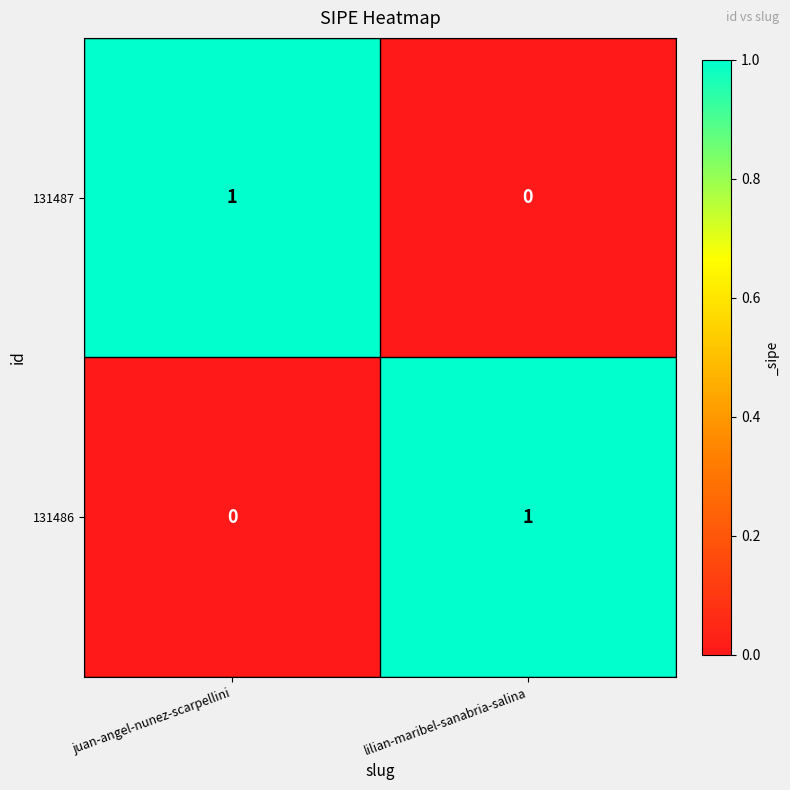

How many categories are shown in the chart?

2